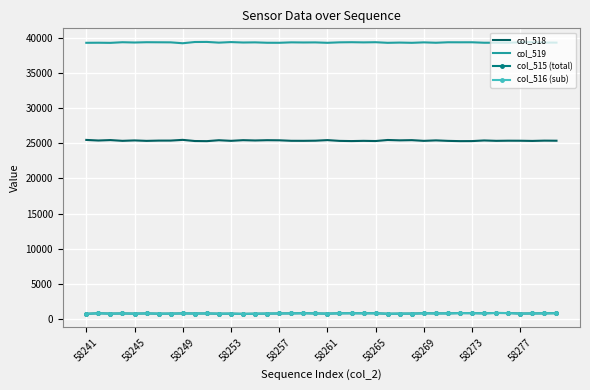

True or false: col_515 (total) has more than 2 interior local peaks.

True